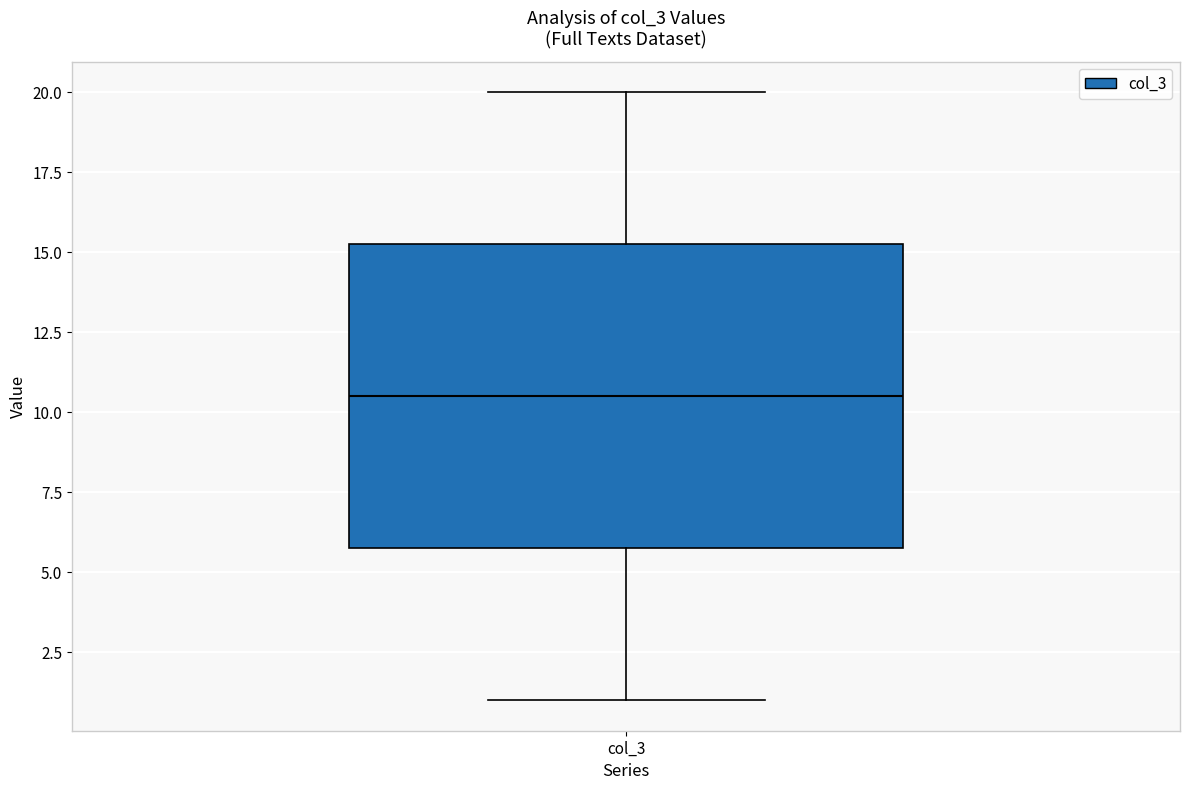

Transcribe this box plot: give where the median line is, the range the box spans, and where the two whiskers end, as read against the y-axis. The values are not printed on the chart, so give them approximately, as read against the axis.

median 10.5, box 6.0 to 15.5, whiskers 1.0 to 20.0